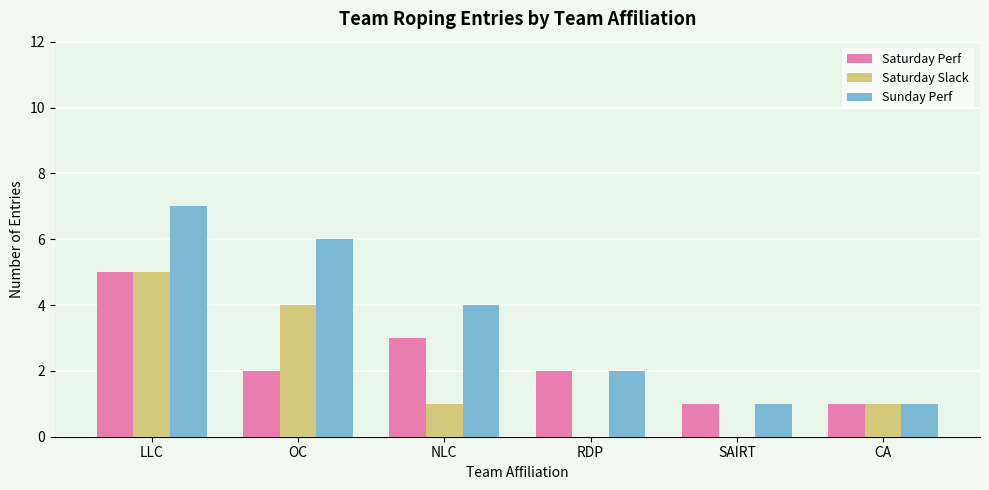

What are all the series names shown in the legend?

Saturday Perf, Saturday Slack, Sunday Perf